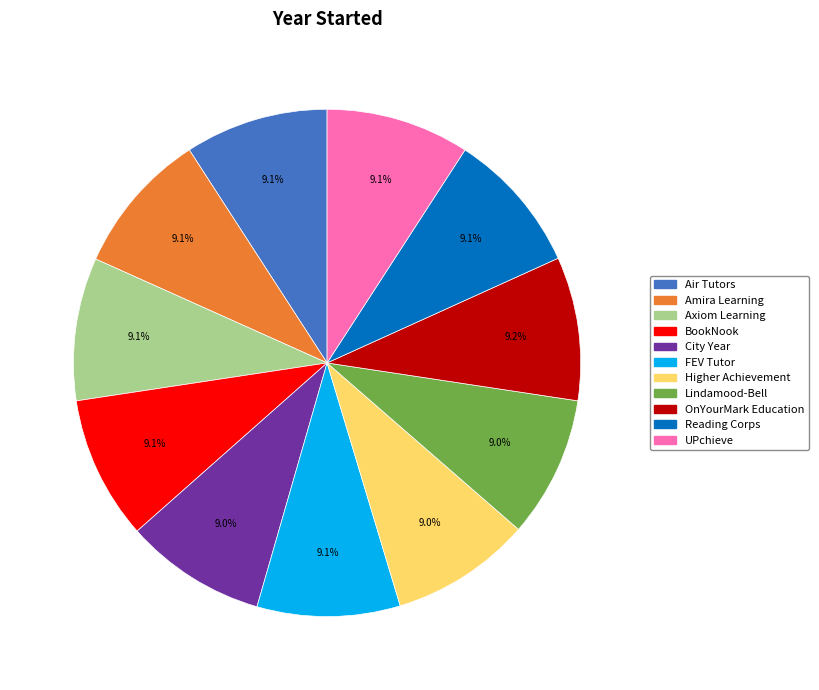

Does any single category account for the majority?

No